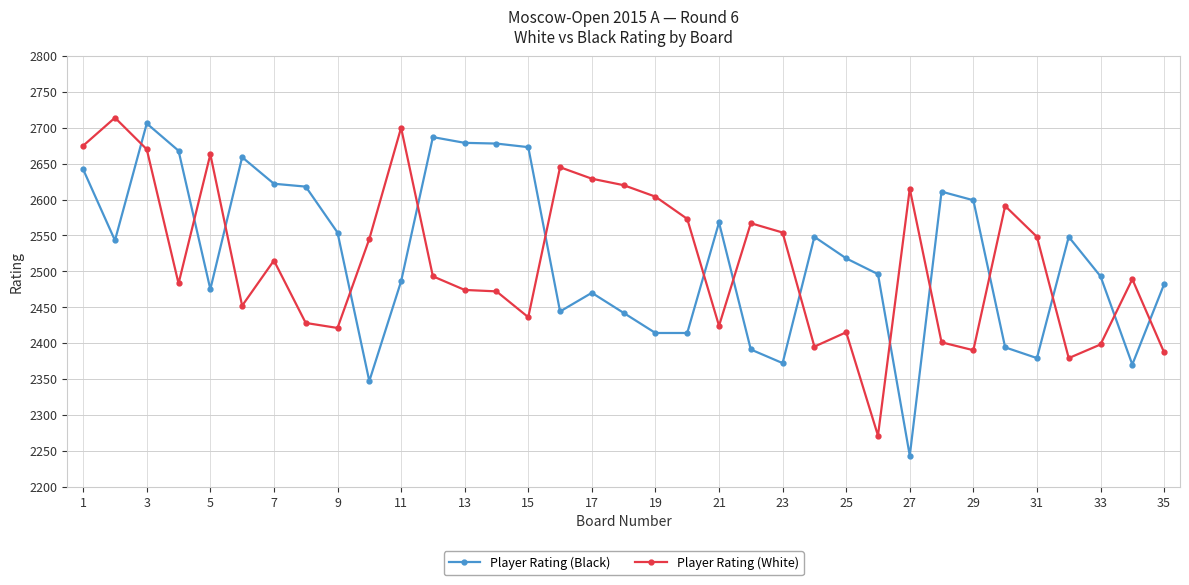

How many times do Player Rating (White) and Player Rating (Black) cross each other?

15